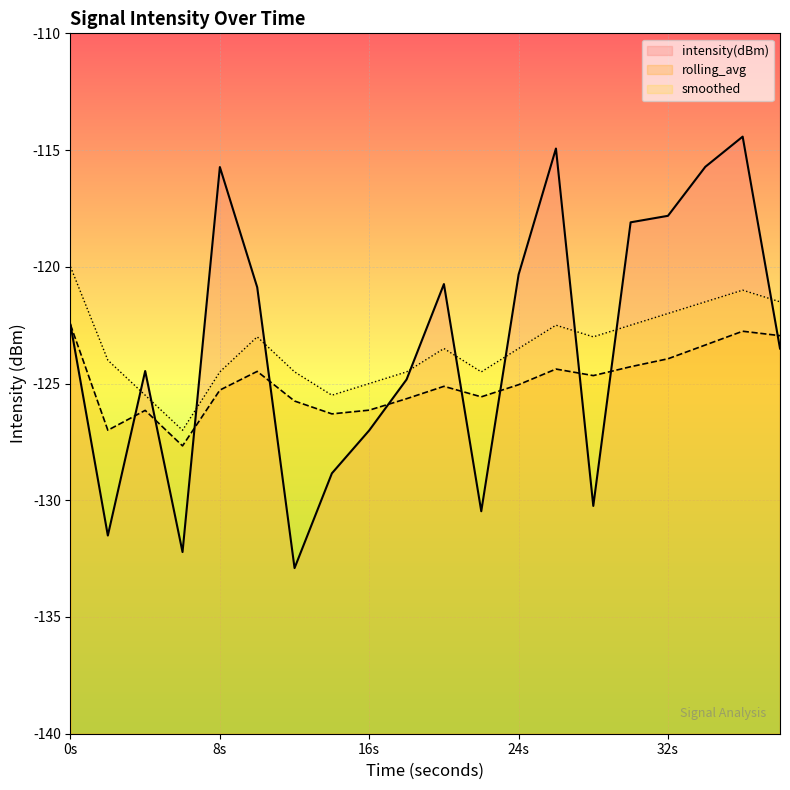

Reading left to right, what are all the values shown in this chart?

intensity(dBm): -122.5	-131.5	-124.5	-132.2	-115.7	-120.9	-132.9	-128.8	-127.0	-124.8	-120.7	-130.5	-120.3	-114.9	-130.2	-118.1	-117.8	-115.7	-114.4	-123.5
rolling_avg: -122.5	-127.0	-126.2	-127.7	-125.3	-124.5	-125.8	-126.3	-126.1	-125.7	-125.1	-125.6	-125.0	-124.4	-124.7	-124.3	-123.9	-123.3	-122.8	-123.0
smoothed: -120.0	-124.0	-125.5	-127.0	-124.5	-123.0	-124.5	-125.5	-125.0	-124.5	-123.5	-124.5	-123.5	-122.5	-123.0	-122.5	-122.0	-121.5	-121.0	-121.5